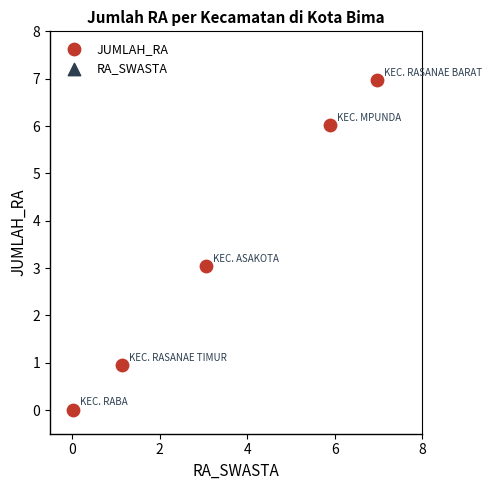

What is the average X value?

3.4